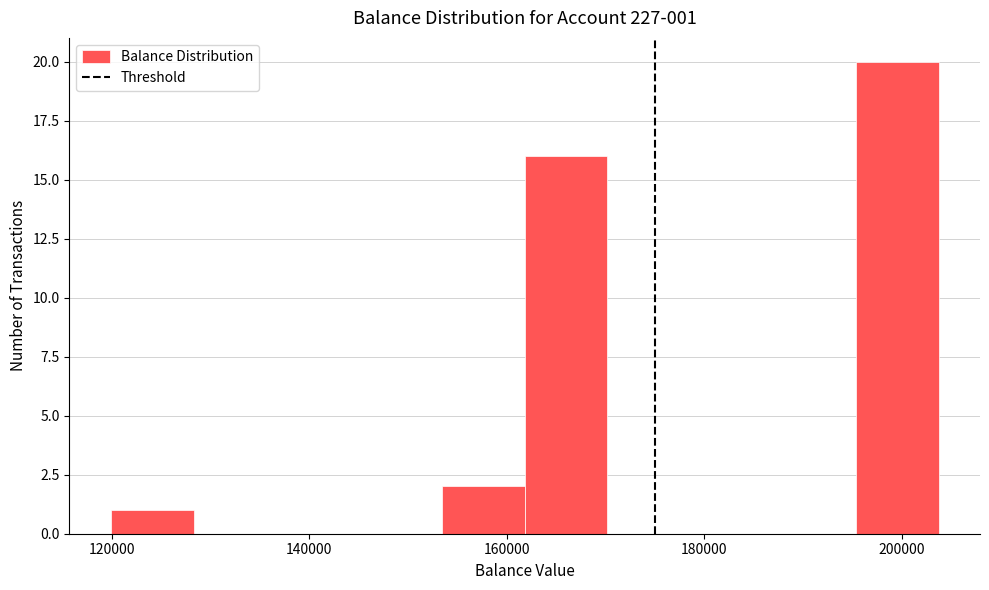

Which range on the x-axis has the tallest bar?

196000 to 204000